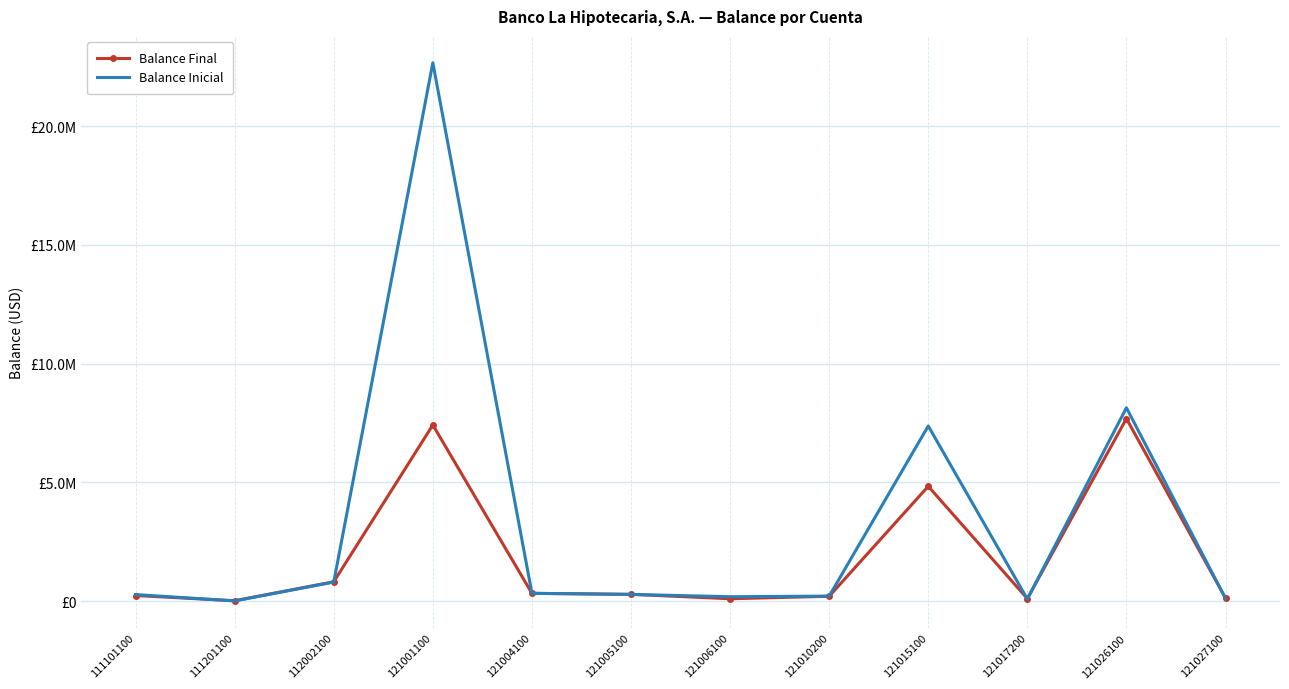

At 121026100, list the series in order from smallest to largest.

Balance Final, Balance Inicial